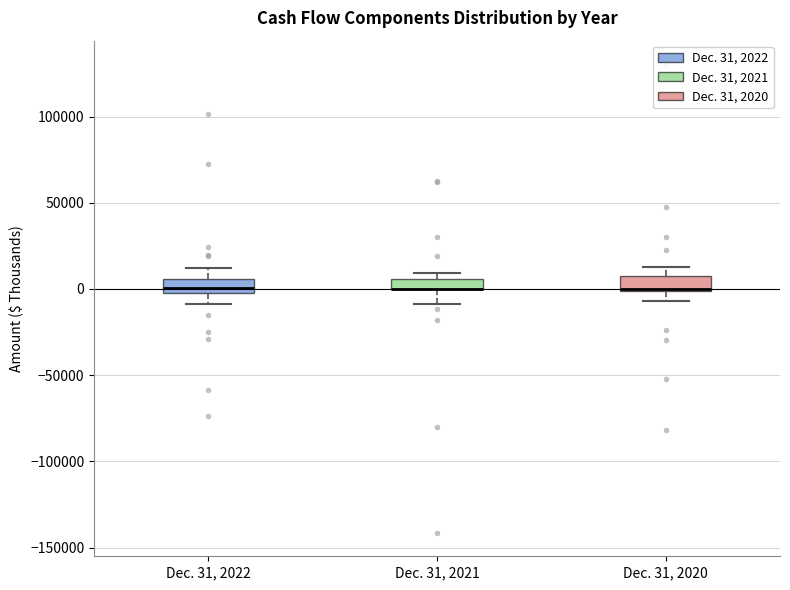

Where is the lower edge of the box for Dec. 31, 2022 on the y-axis? The values are not printed on the chart, so give them approximately, as read against the axis.

0